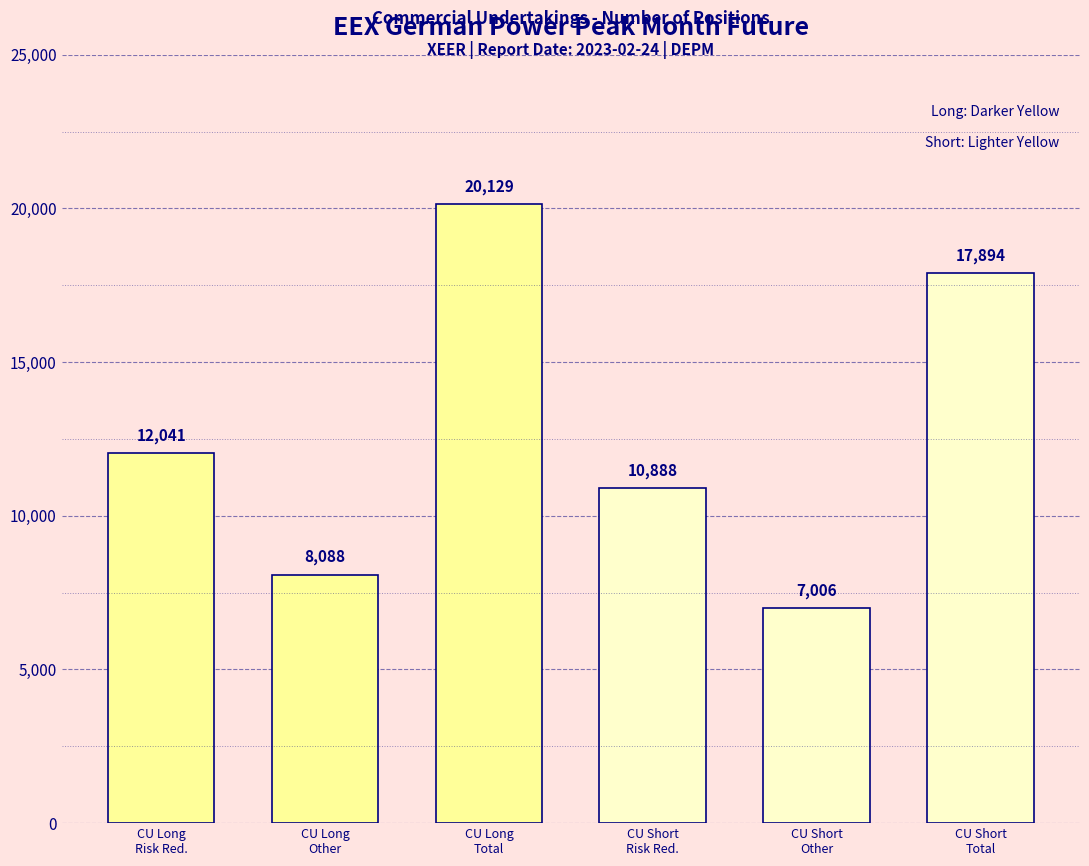

Reading left to right, list all the values displayed in this chart.

12041	8088	20129	10888	7006	17894